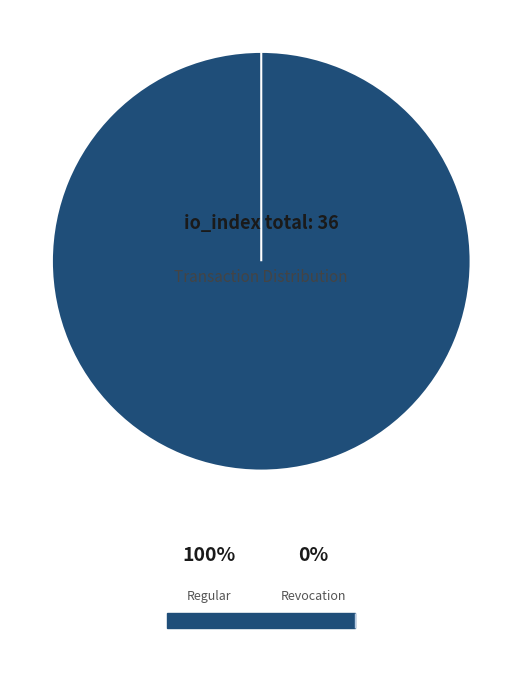

Which category has the biggest portion of the pie?

Regular (io_index=36)